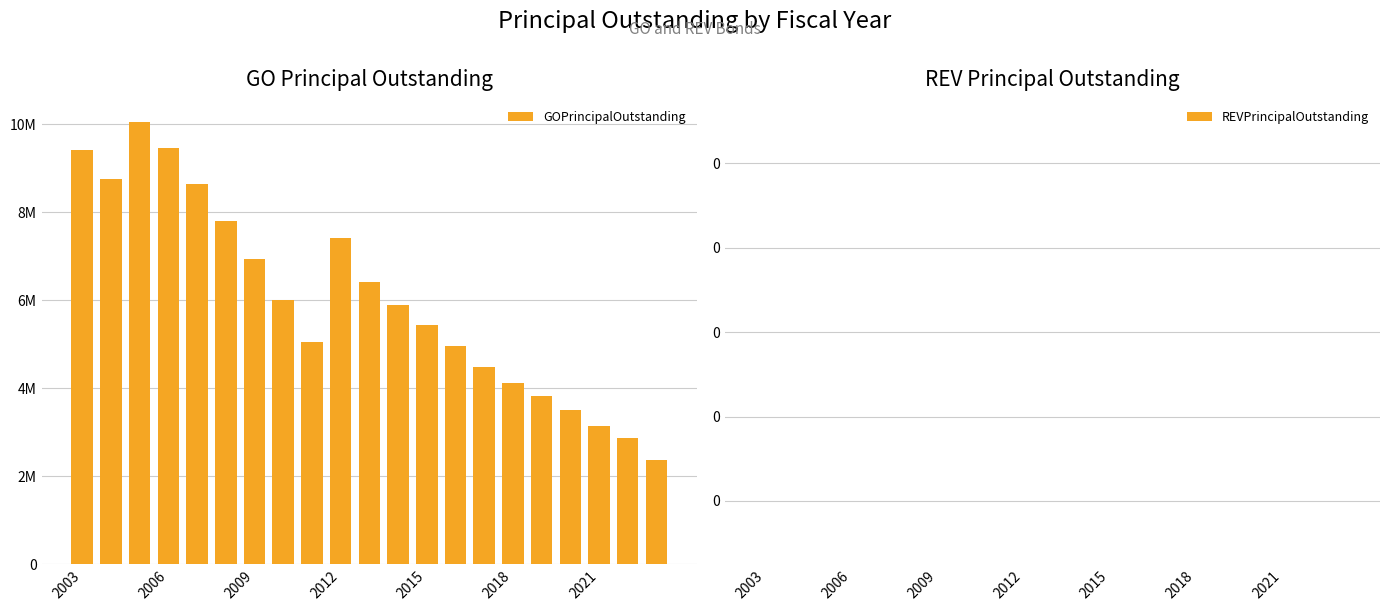

Does the chart contain any negative values?

No